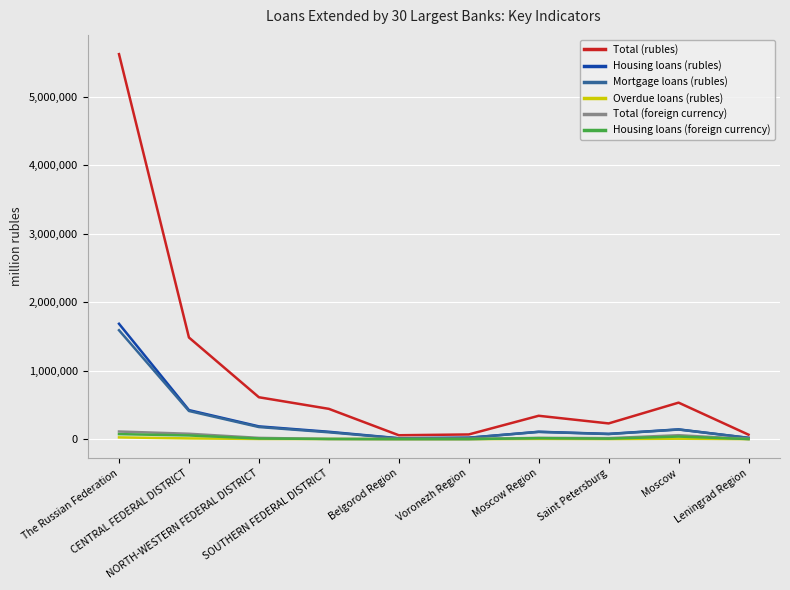

Which series has the largest range (max minus min)?

Total (rubles)